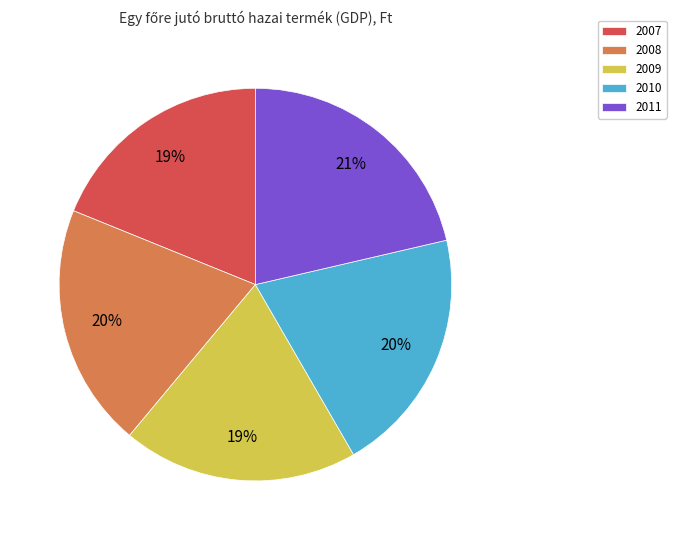

Between 2009 and 2010, which is larger?

2010